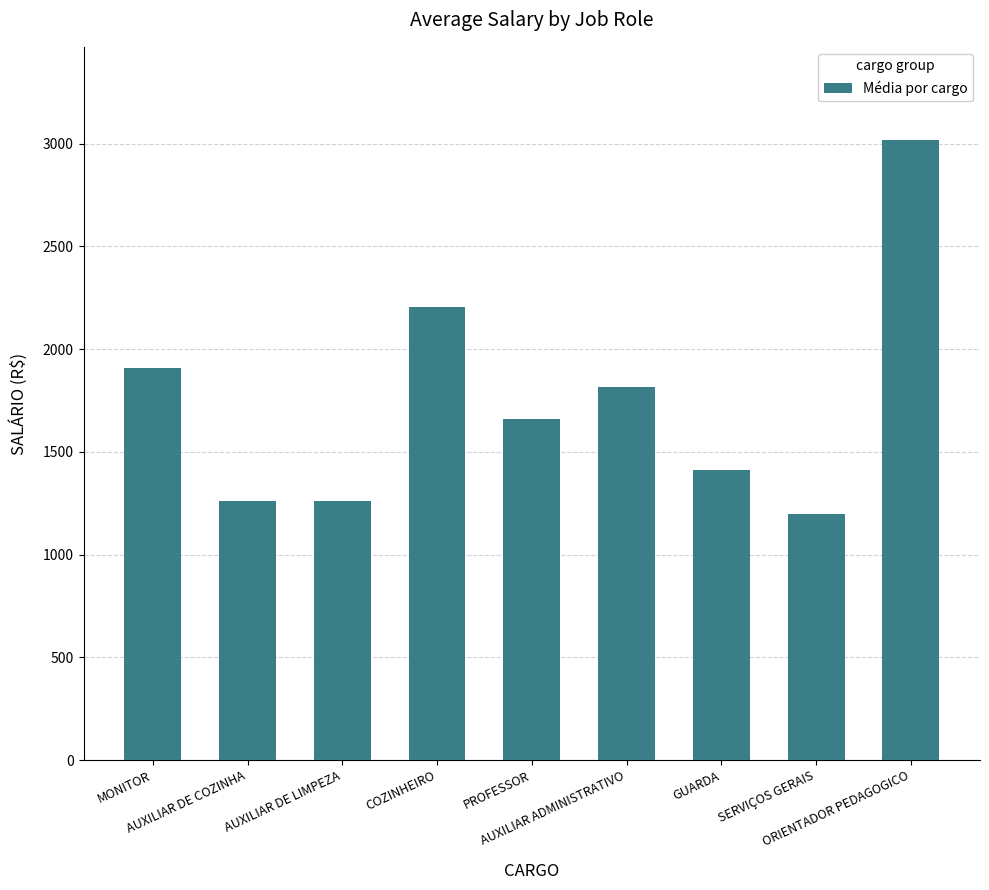

Reading left to right, transcribe all the data shown in this chart.

1909.1	1258.7	1258.7	2206.6	1661.6	1818.2	1413.4	1198.8	3018.2